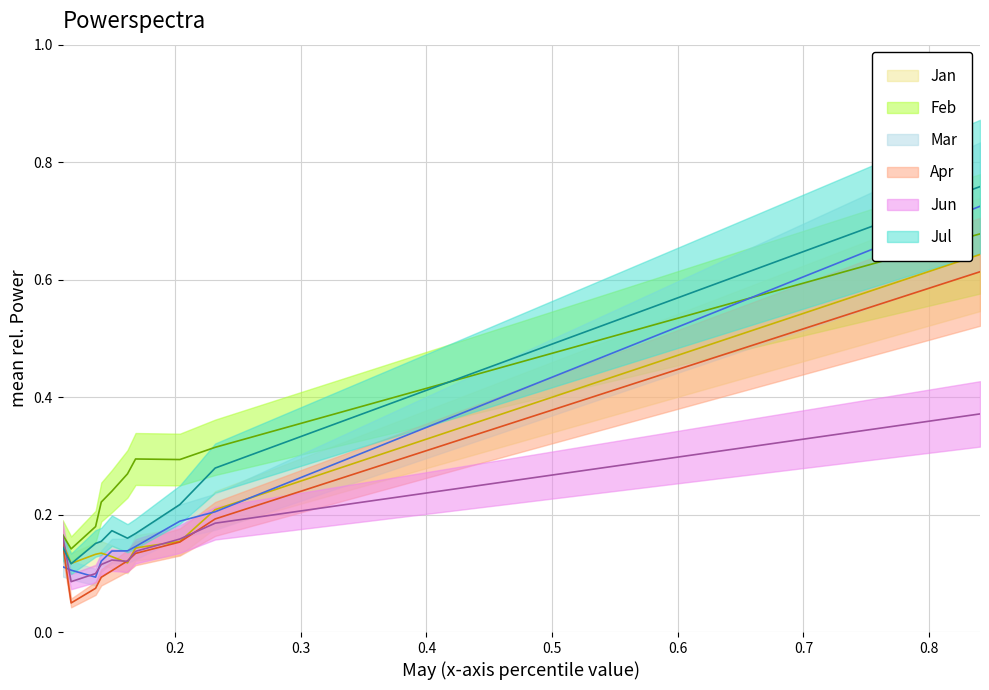

What is the sum of the Feb values at pct95 and pct85?

1.0